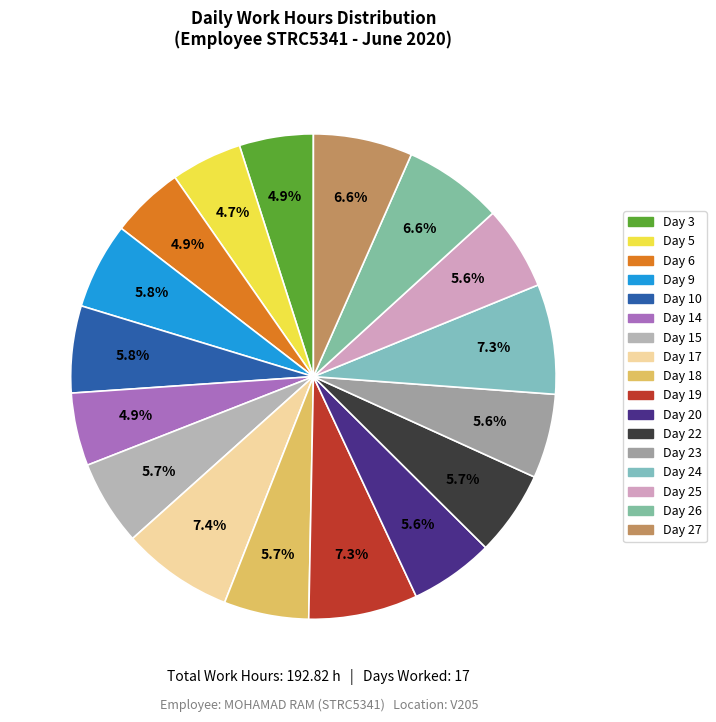

Count the number of slices in the pie.

17